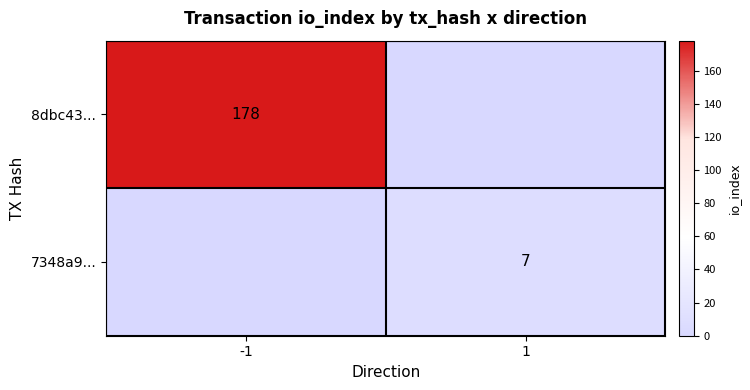

Count the number of data series in this chart.

2